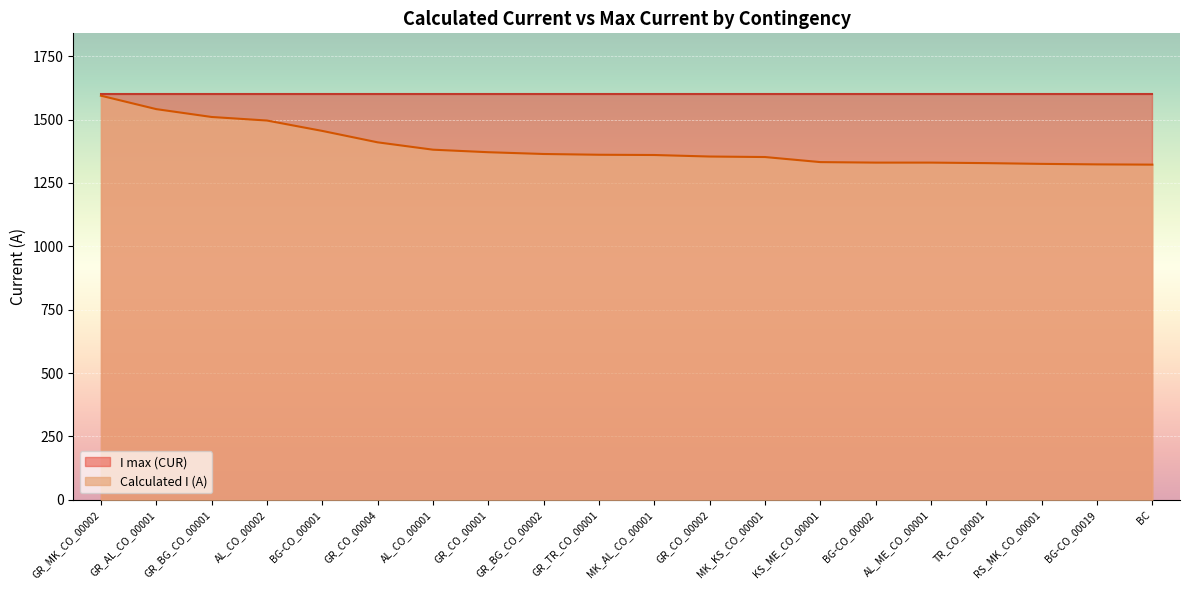

The value at MK_AL_CO_00001 is 1790. True or false?

False